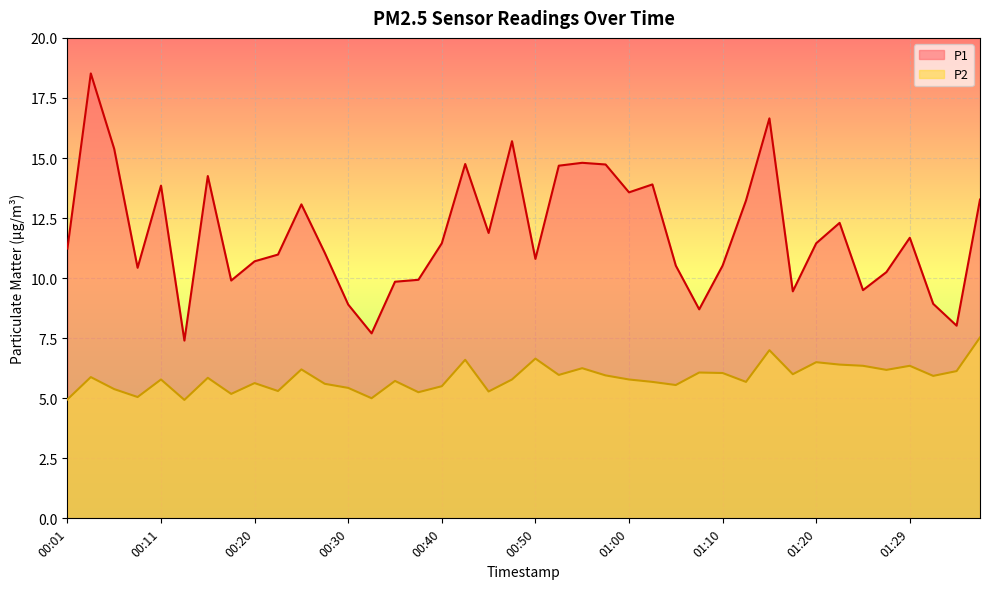

True or false: P2 and P1 intersect in this chart.

False